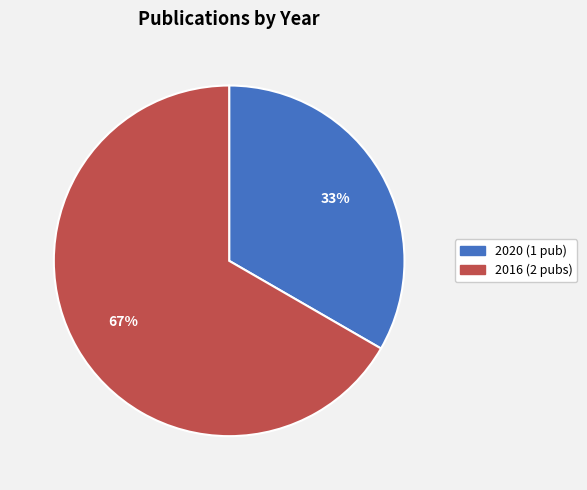

How many segments does this pie chart have?

2